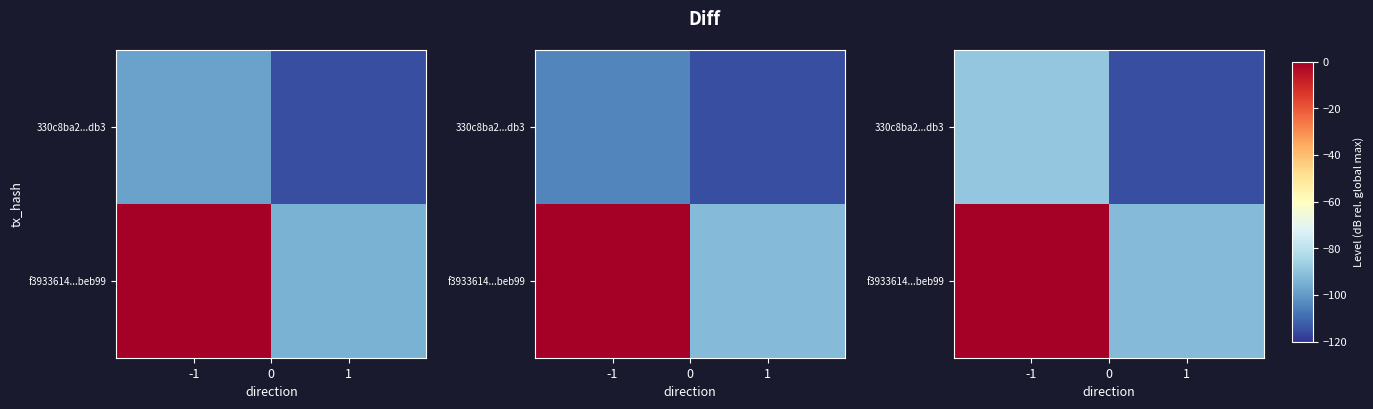

What is the total value across all series at -1?

-88.7